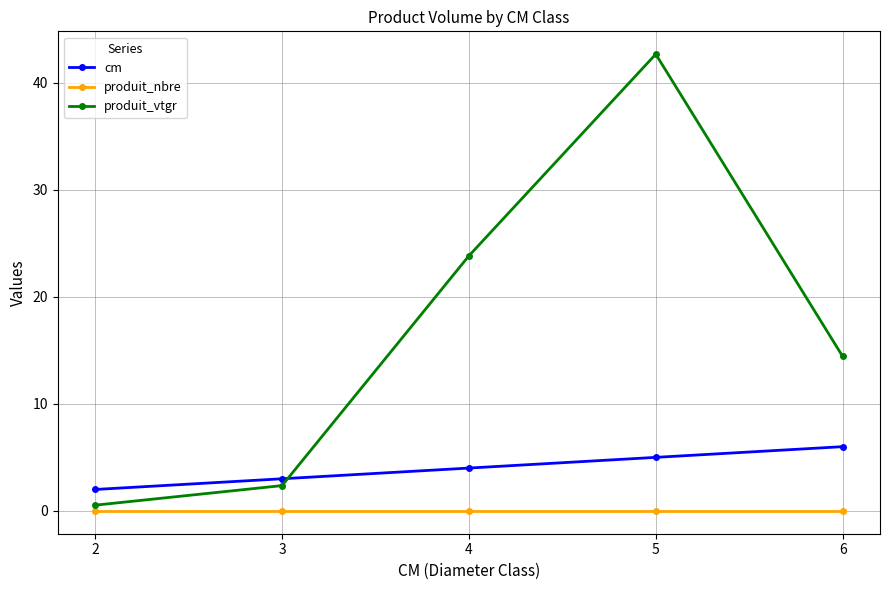

How many lines are shown in the chart?

3